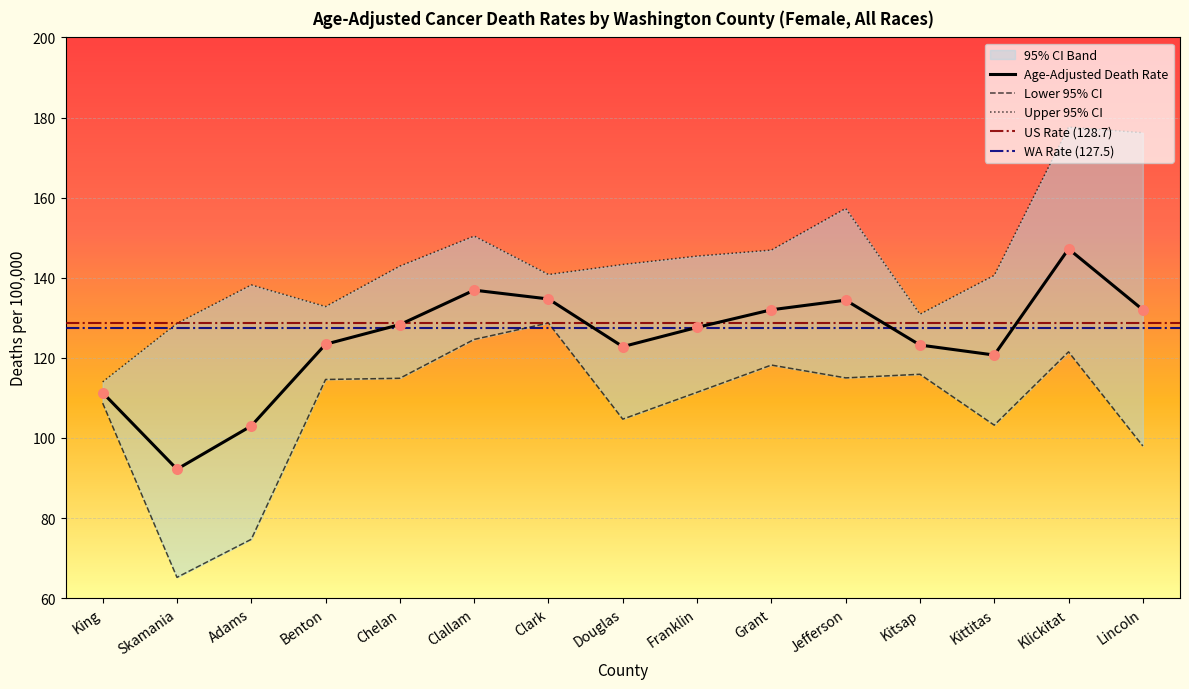

Which series contains the lowest Y value?

Lower 95% CI